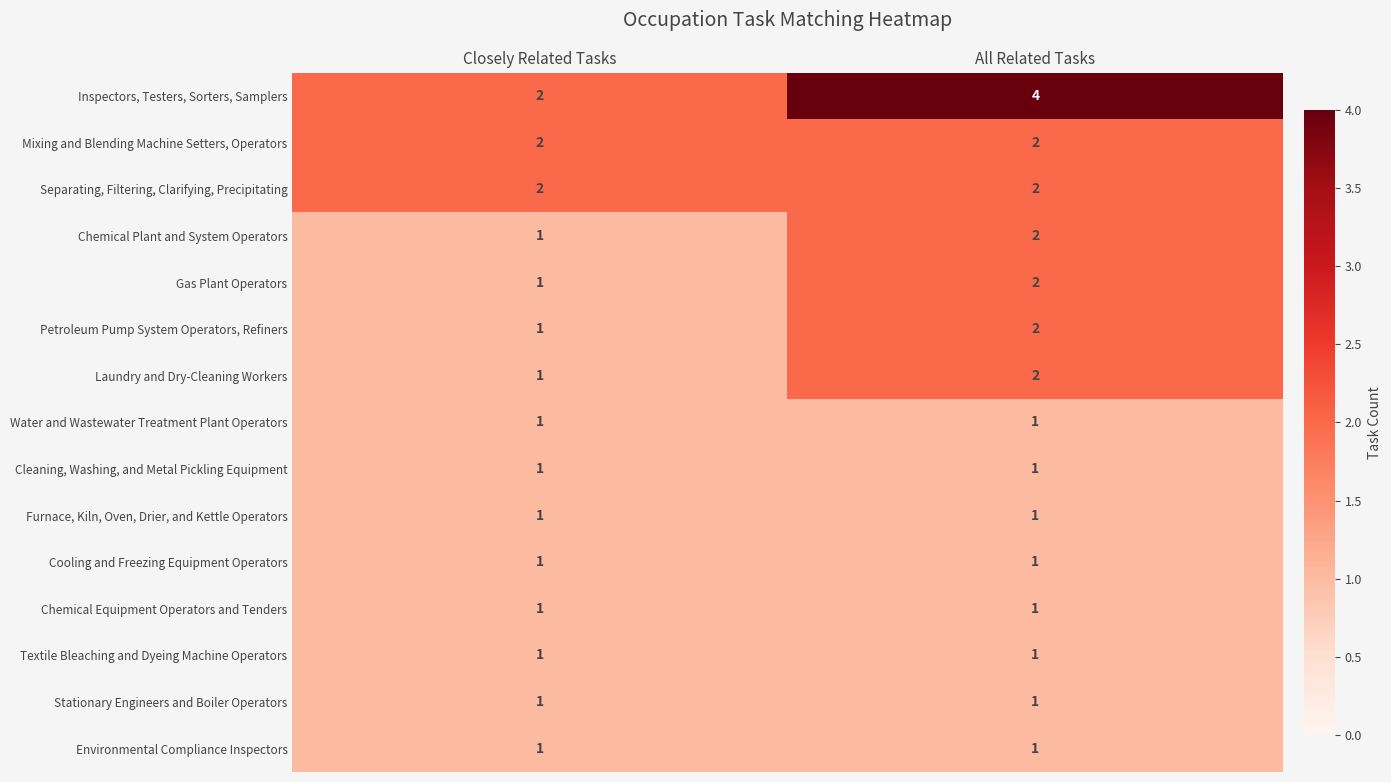

Is it true that Stationary Engineers and Boiler Operators equals 0 at Closely Related Tasks?

False